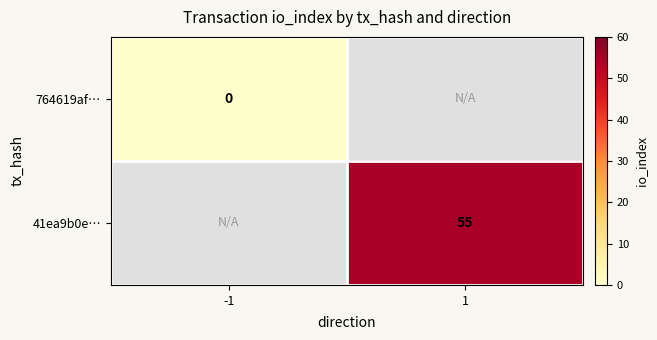

The 41ea9b0e… series shows 72.6 at 1. True or false?

False